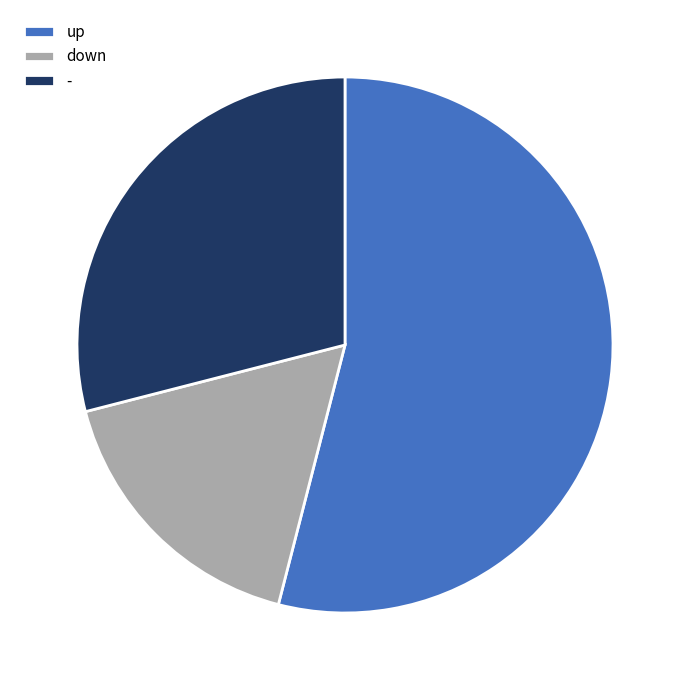

Which has a higher value, - or down?

-